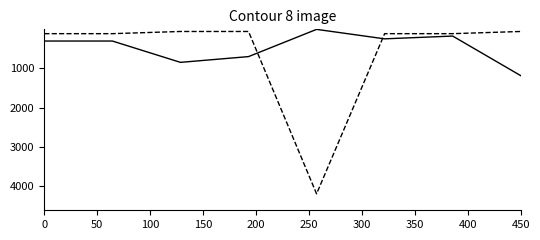

What is the greatest value displayed?

4204.8